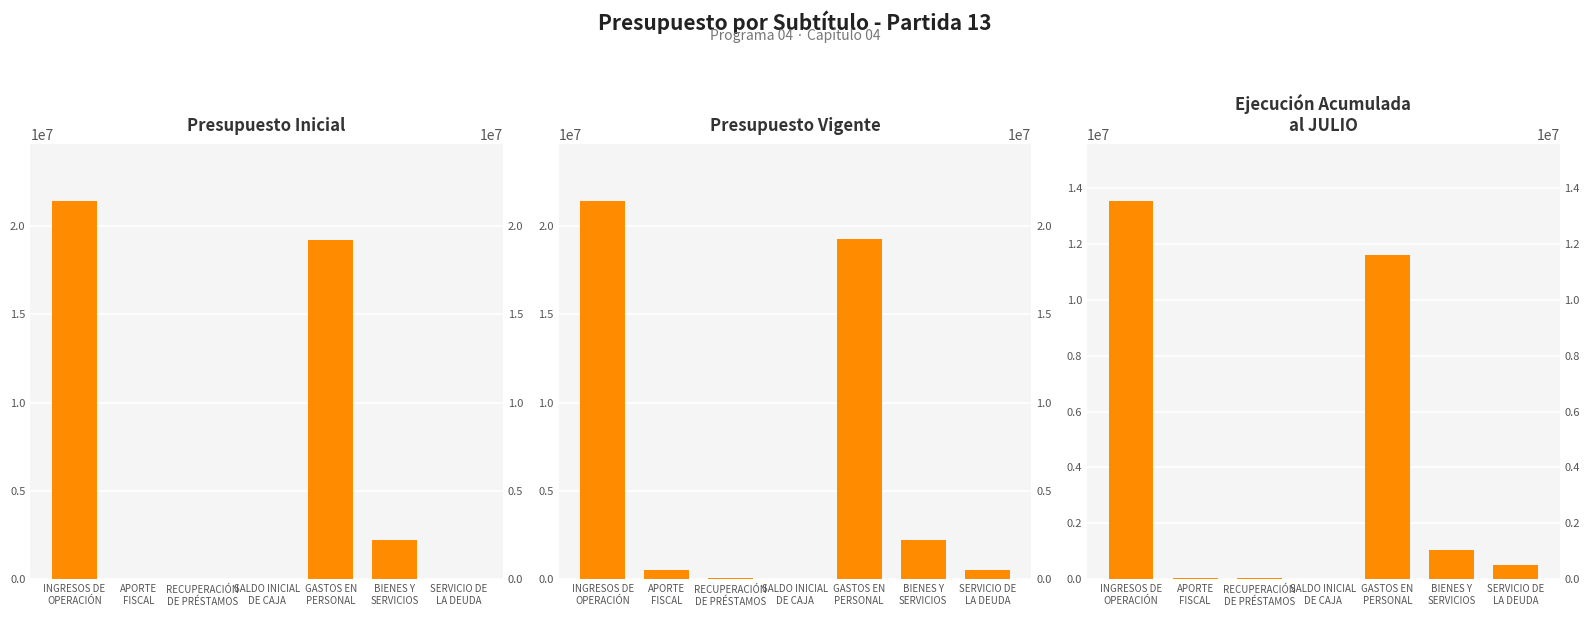

How many values in Presupuesto Inicial are above zero?

6